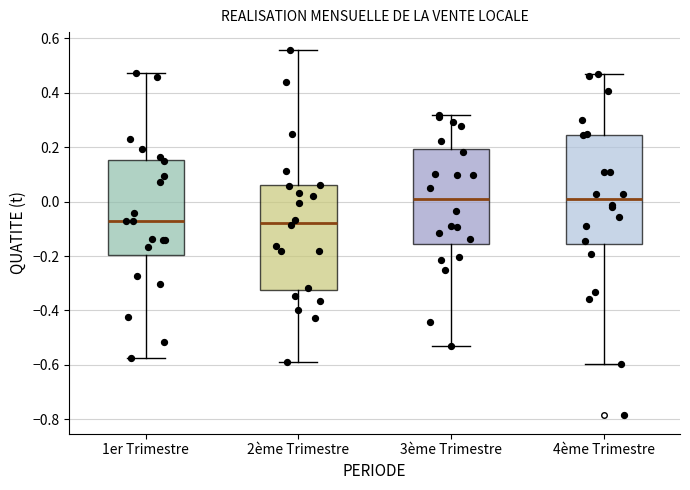

Where does the upper whisker of the box for 2ème Trimestre end on the y-axis? The values are not printed on the chart, so give them approximately, as read against the axis.

0.56